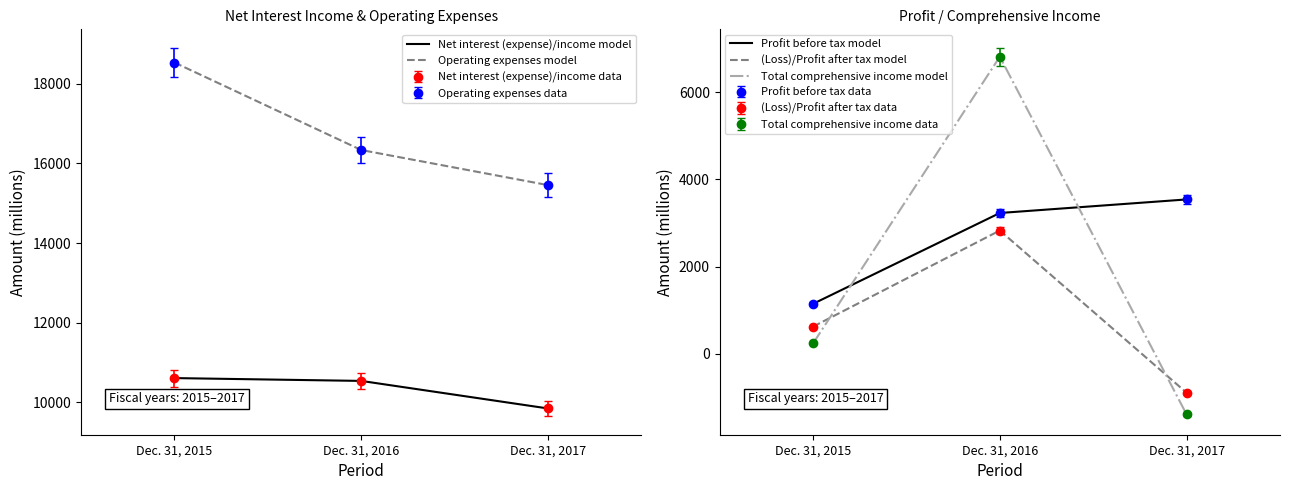

What is the highest value of the Operating expenses model series?

18536